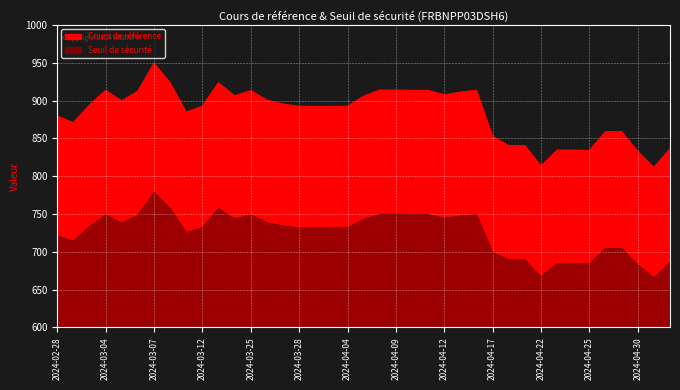

What are all the series names shown in the legend?

Seuil de sécurité, Cours de référence